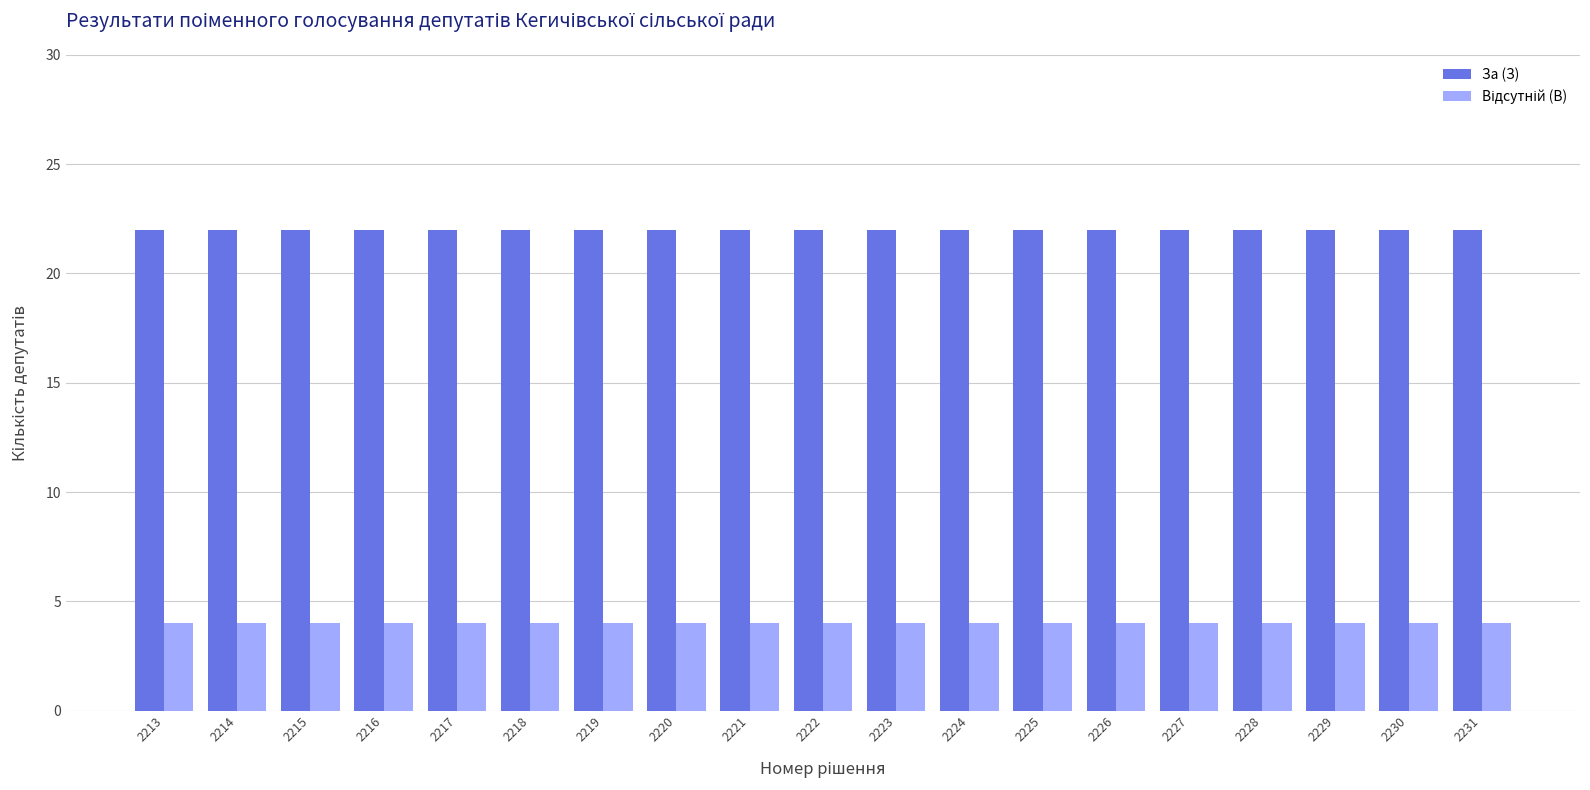

Is it true that За (З) equals 22 at 2223?

True